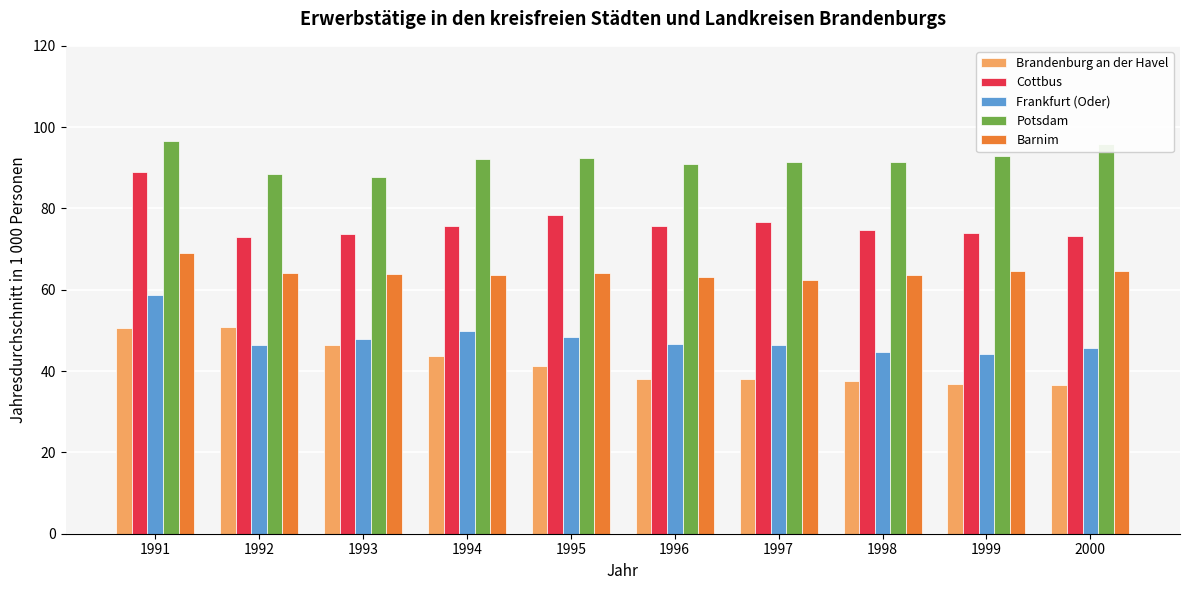

Is it true that Potsdam equals 92.8 at 1999?

True